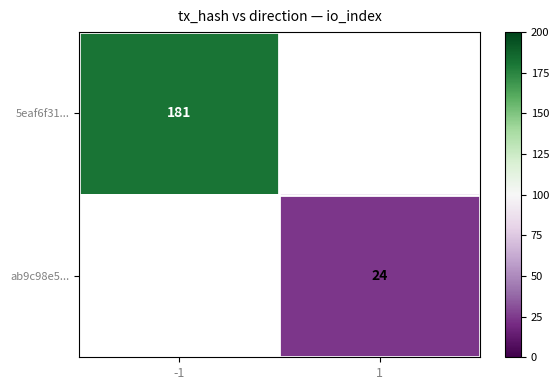

What is the maximum value shown in the chart?

181.0